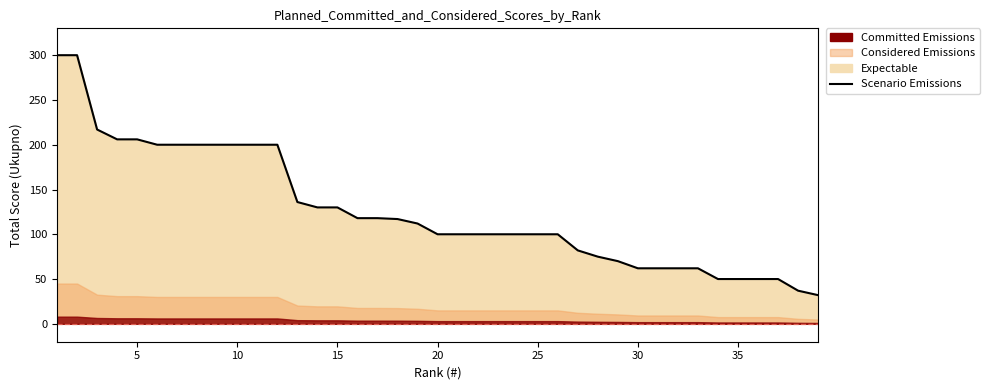

How many values are below 100?

13